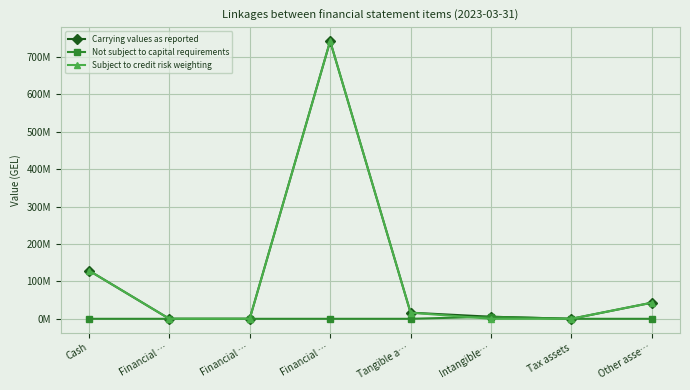

What is the label of the 2nd point from the right?

Tax assets